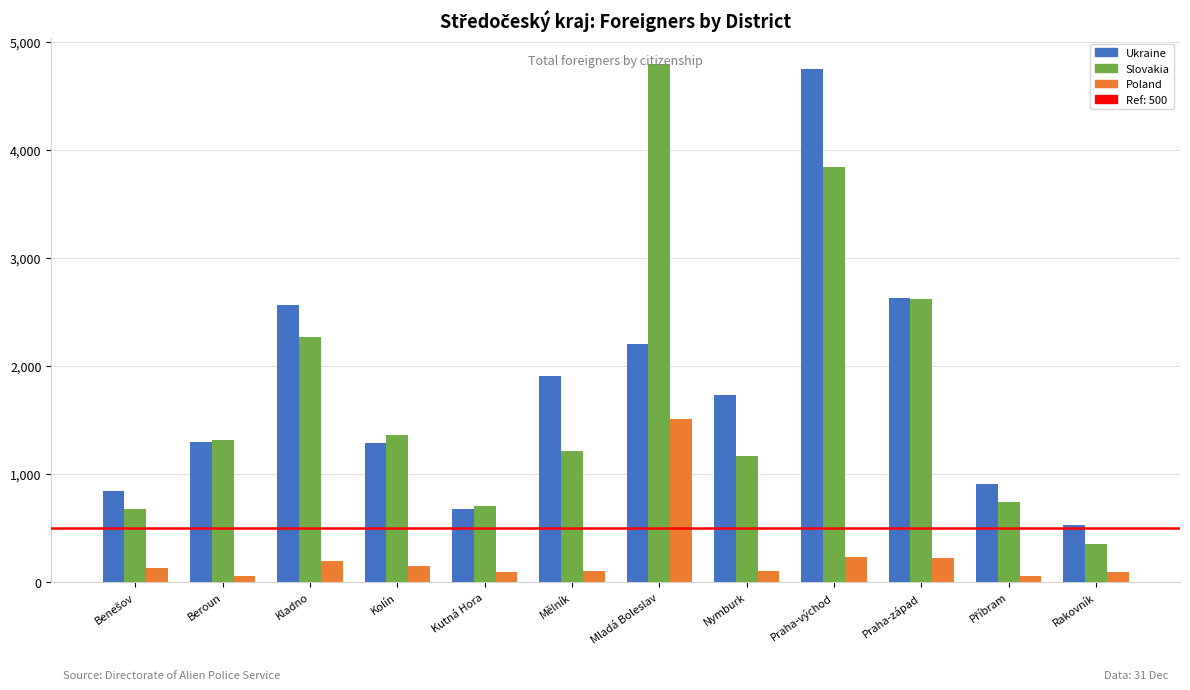

Which series changed the most between Kladno and Kutná Hora?

Ukraine